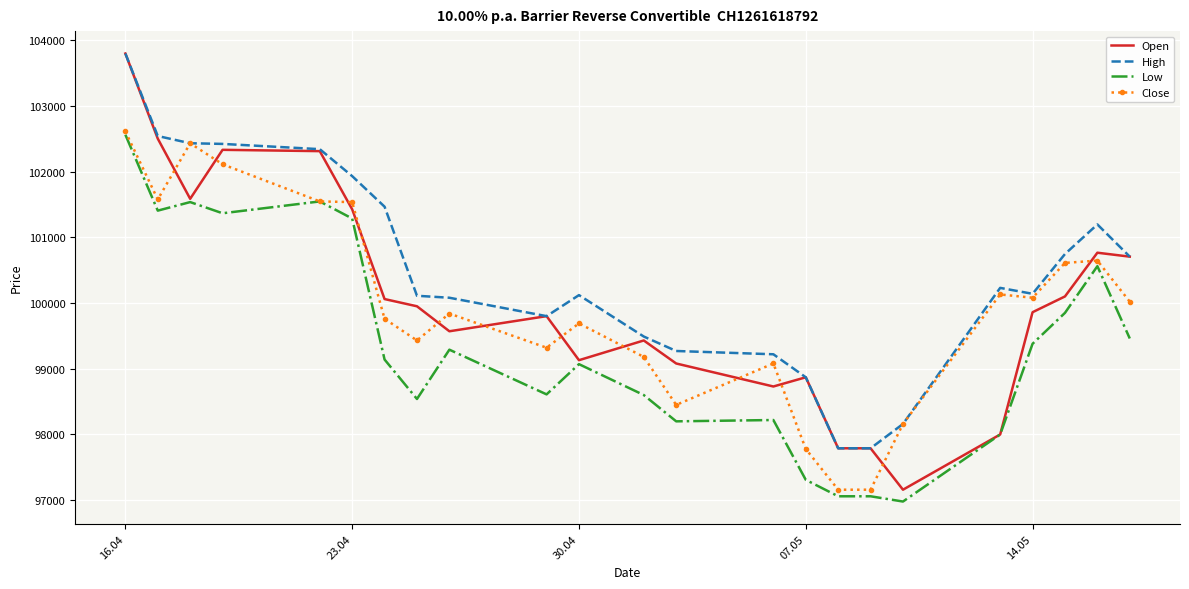

Which series has the largest total across all categories?

High